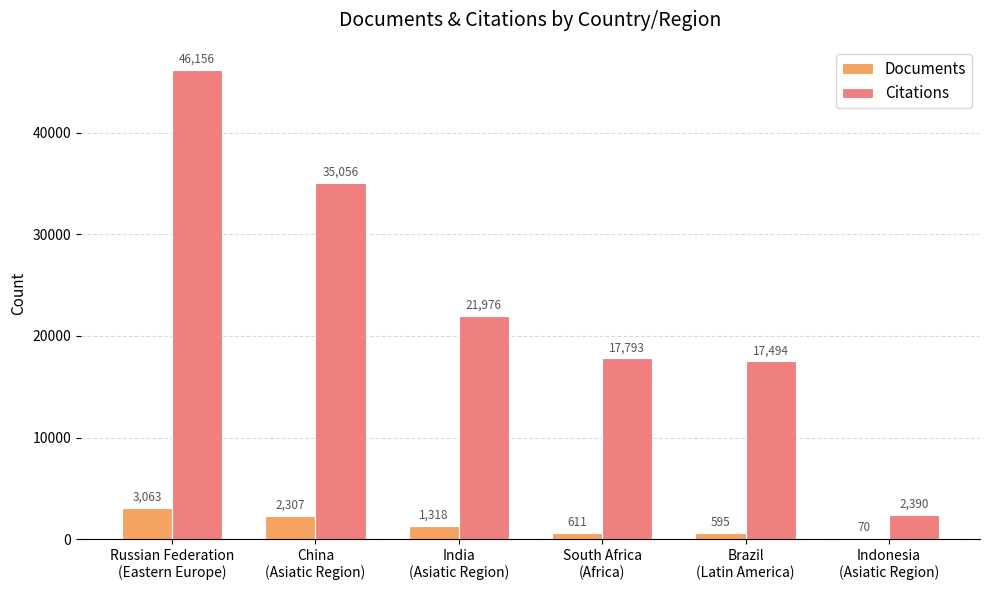

Reading right to left, what are all the values shown in this chart?

Documents: 70	595	611	1318	2307	3063
Citations: 2390	17494	17793	21976	35056	46156